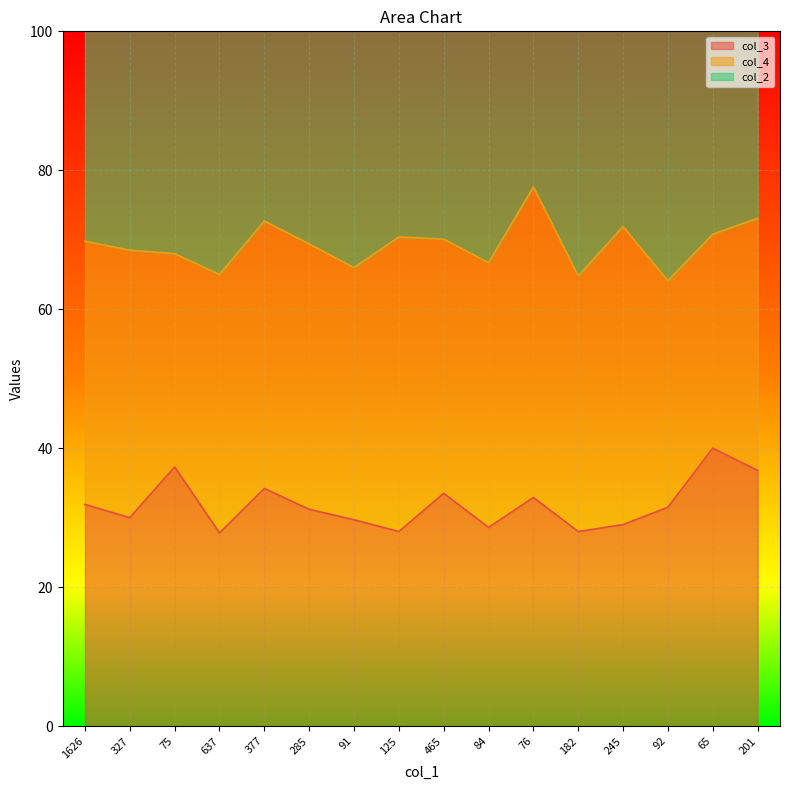

At which label does col_2 reach its minimum?

92